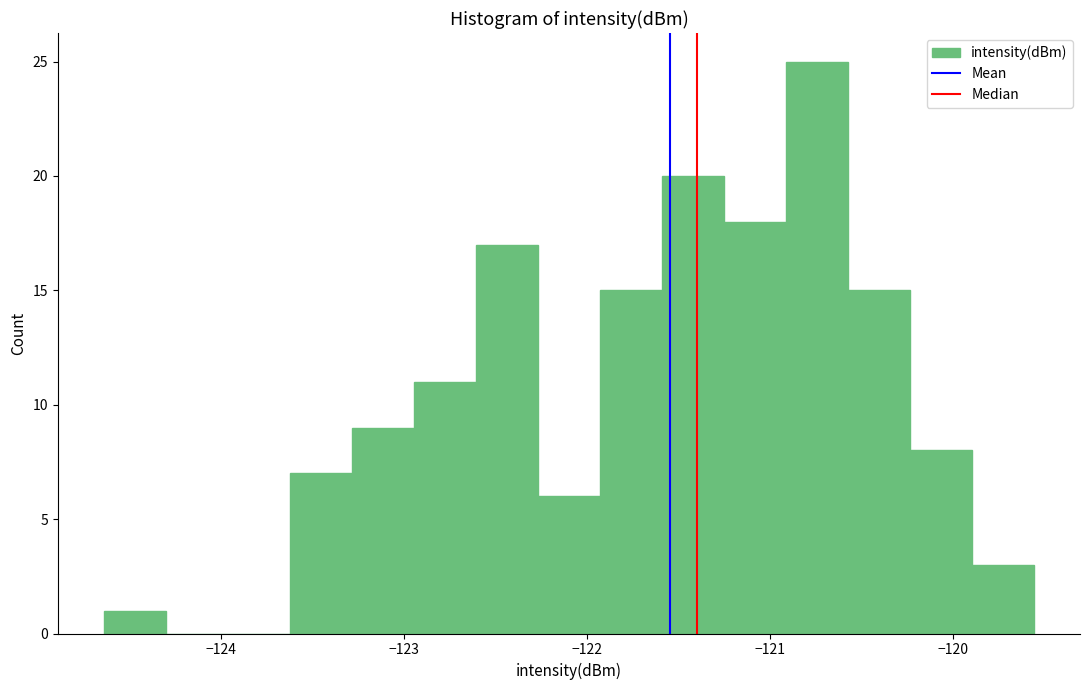

Around what value on the x-axis is the tallest bar? Give the approximate position of its centre, as read against the axis.

-120.7